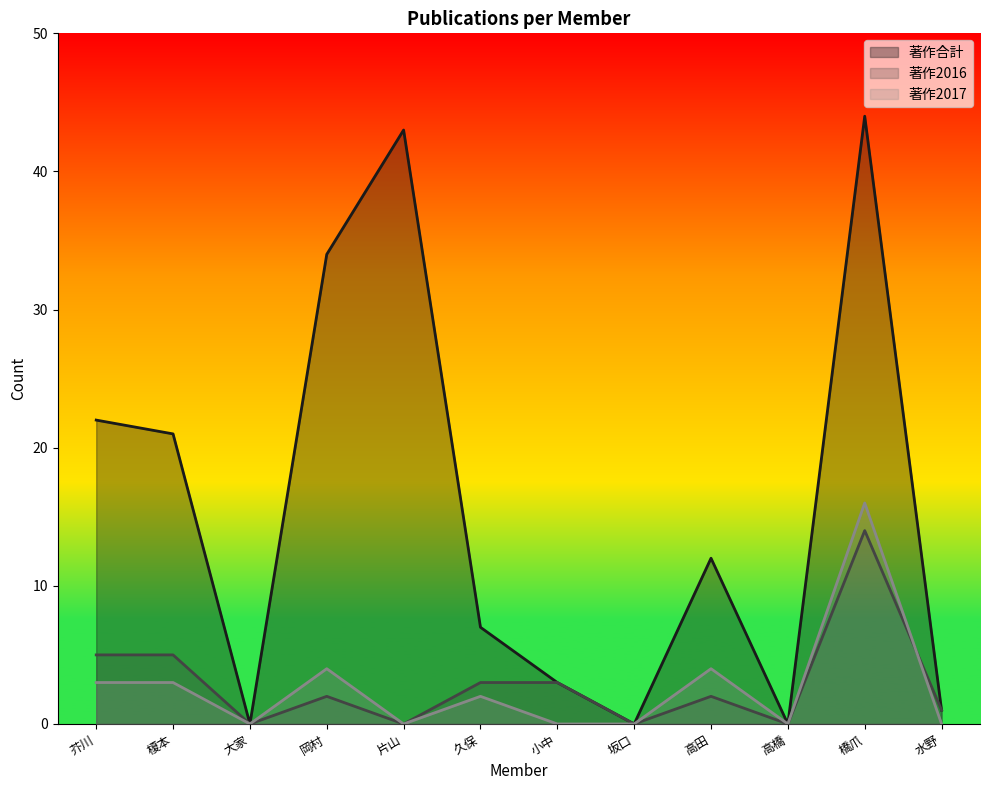

Count the number of data series in this chart.

3